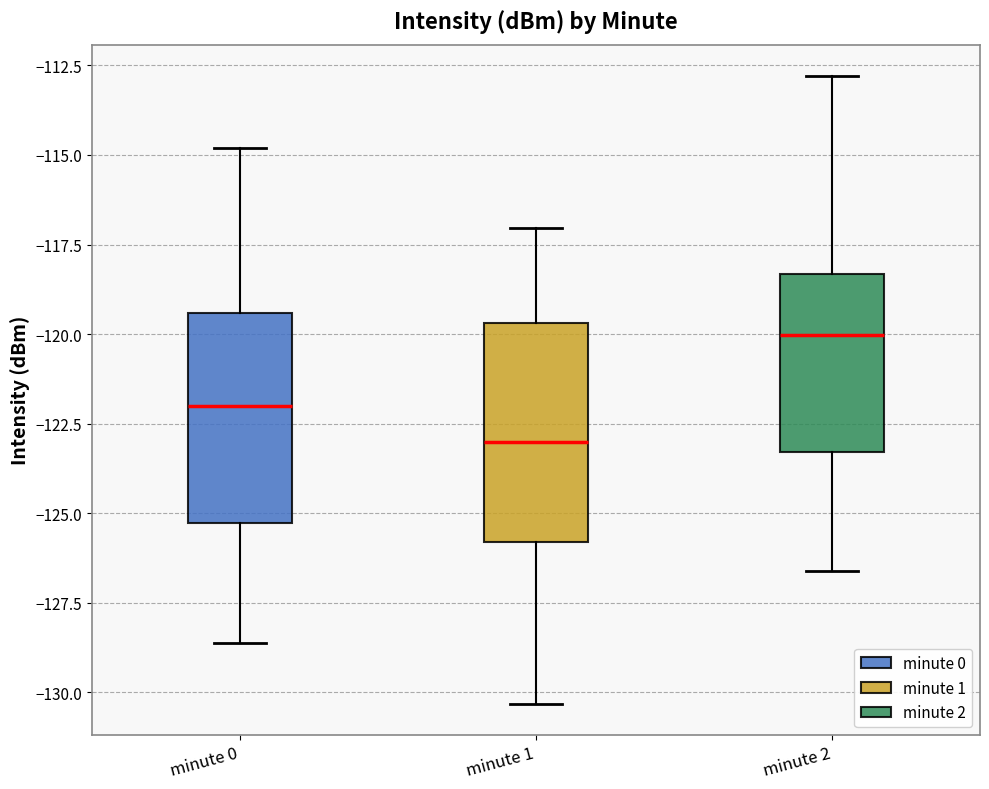

Reading left to right, transcribe this box plot: for each box, give where its median line is, the range the box spans, and where its two whiskers end, as read against the y-axis. The values are not printed on the chart, so give them approximately, as read against the axis.

minute 0: median -122.0, box -125.5 to -119.5, whiskers -128.5 to -115.0
minute 1: median -123.0, box -126.0 to -119.5, whiskers -130.5 to -117.0
minute 2: median -120.0, box -123.5 to -118.5, whiskers -126.5 to -113.0